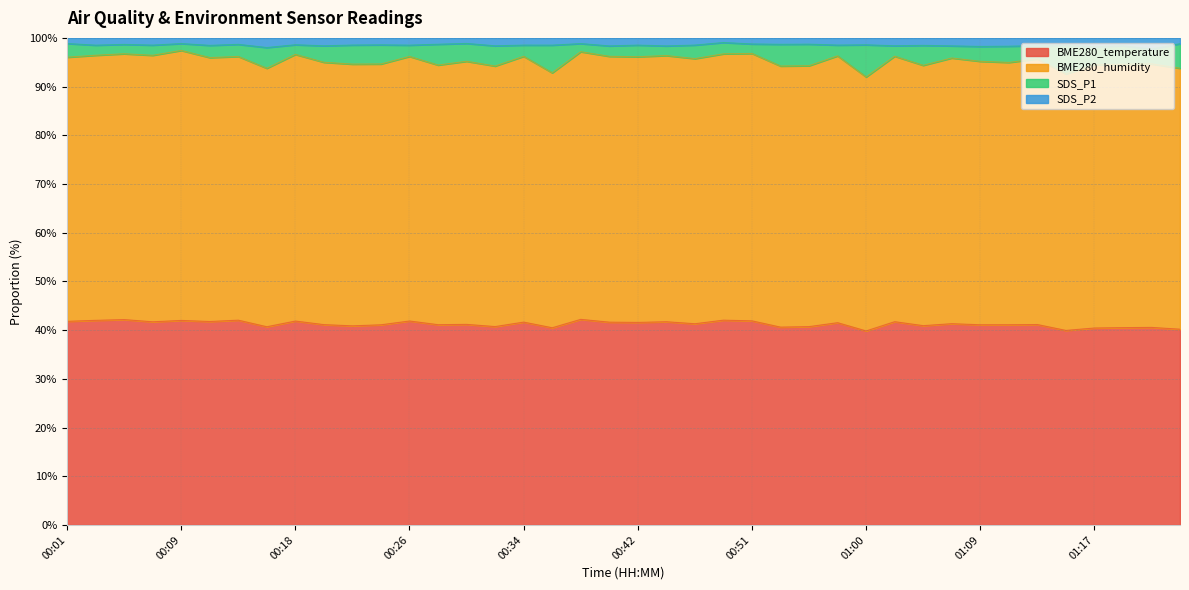

At which category does SDS_P1 reach its first local peak?

00:05